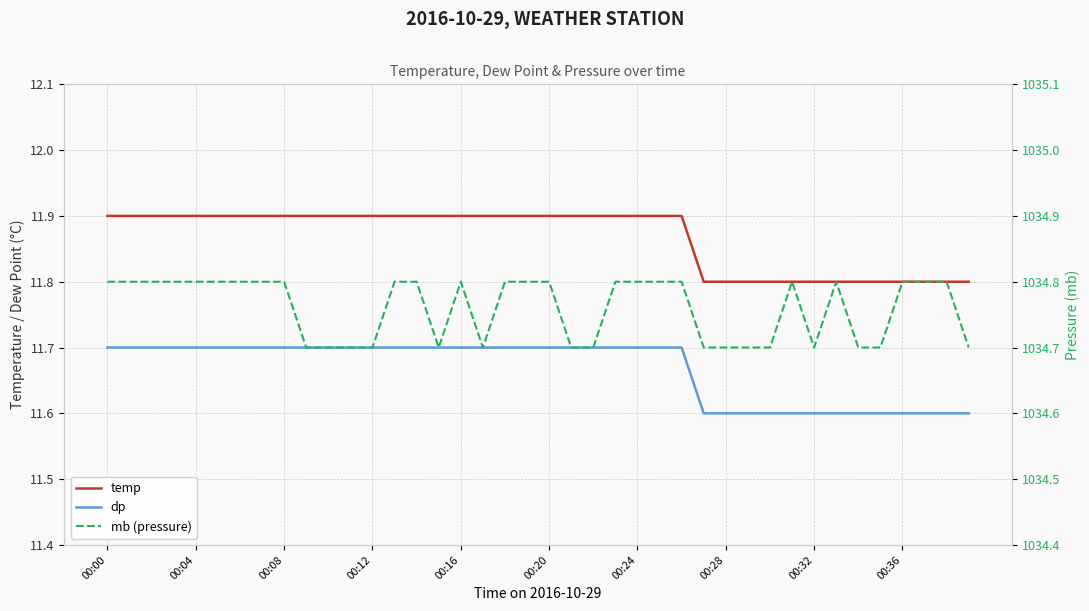

What is the sum of all mb (pressure) values?

41390.4